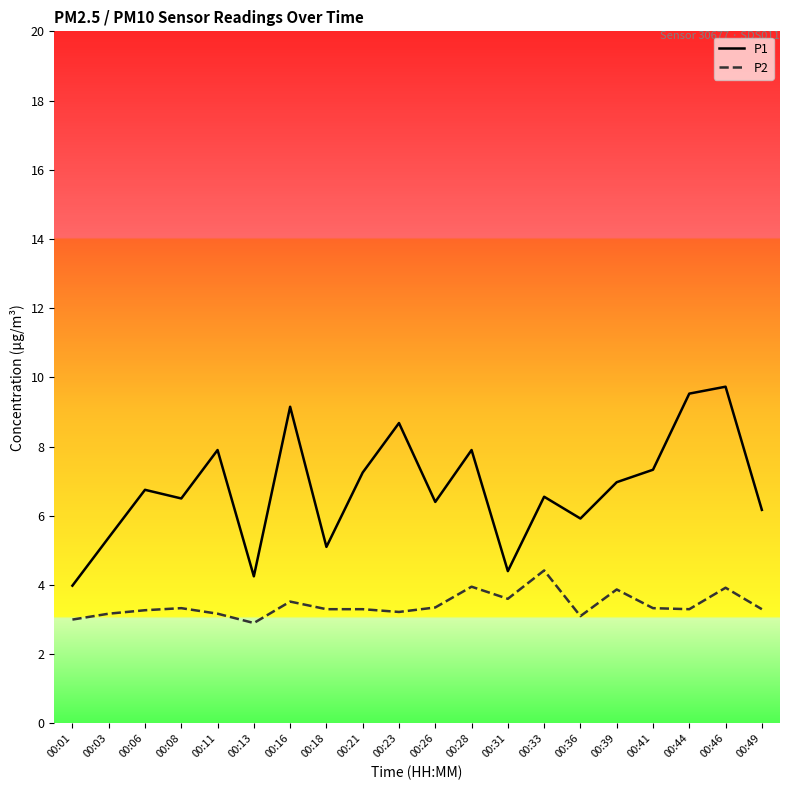

Is it true that P1 equals 15.0 at 00:16?

False